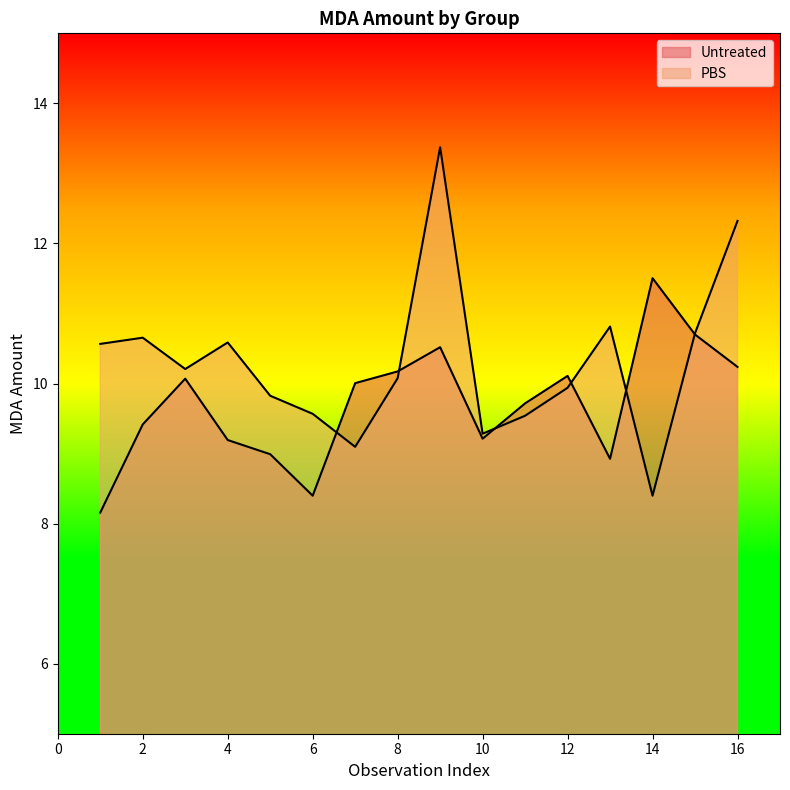

In Untreated, how many points are lower than both neighbors (excluding endpoints)?

3